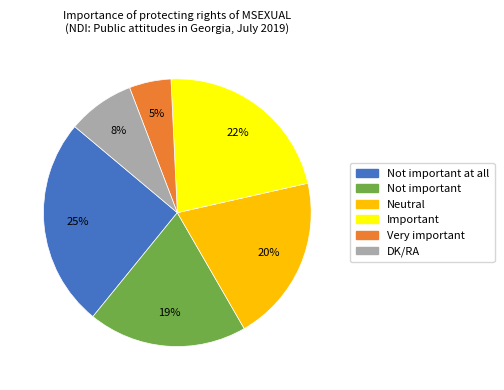

To the nearest percent, what is the average slice percentage?

17%